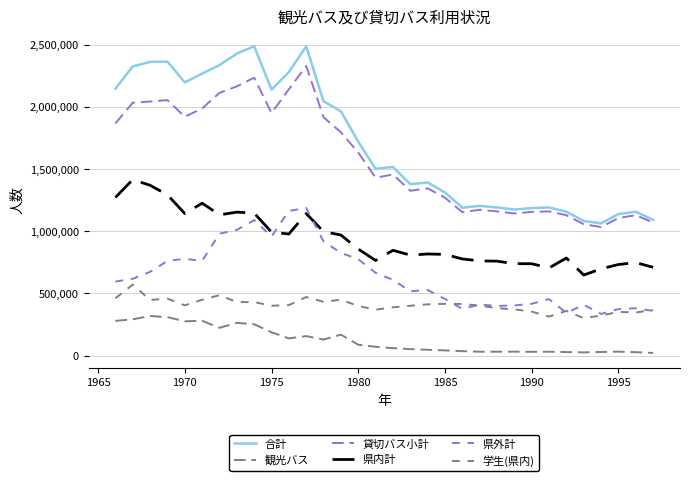

Reading left to right, list all the values displayed in this chart.

合計: 2147158	2326271	2362615	2364403	2197349	2268183	2336930	2429131	2488399	2139700	2280843	2486839	2045749	1965265	1720799	1502706	1517197	1378680	1392393	1312554	1189911	1204507	1191663	1175104	1186720	1191795	1157928	1083361	1063477	1138676	1157539	1091630
観光バス: 279370	292176	318809	309394	276148	280090	223831	263527	252537	187968	139044	156974	129314	169050	87658	71095	60354	52542	47019	41978	36056	31502	31675	31930	30734	31592	28729	26327	29410	32010	27934	21491
貸切バス小計: 1867788	2034095	2043806	2055009	1921201	1988093	2113099	2165604	2235862	1951732	2141799	2329865	1916435	1796215	1633141	1431611	1456843	1326138	1345374	1270576	1153855	1173005	1159988	1143174	1155986	1160203	1129199	1057034	1034067	1106666	1129605	1070139
県内計: 1272282	1415705	1369928	1293372	1142609	1226017	1132287	1154132	1146207	993372	978298	1142398	997764	969895	857432	765500	847174	808537	817480	814431	777640	761991	759884	739397	739245	705347	785045	648237	698337	732642	748424	710334
県外計: 595506	618390	673878	761637	778592	762076	980812	1011472	1089655	958360	1163501	1187467	918671	826320	775709	666111	609669	517601	527894	456145	376215	411014	400104	403777	416741	454856	344154	408797	335730	374024	381181	359805
学生(県内): 461408	571153	447937	458463	404519	449587	486328	430667	430753	401296	406093	471270	432578	449797	399199	369297	388810	400984	412554	416787	415558	401884	382410	372097	354291	314122	359954	301032	322748	351899	347084	366935